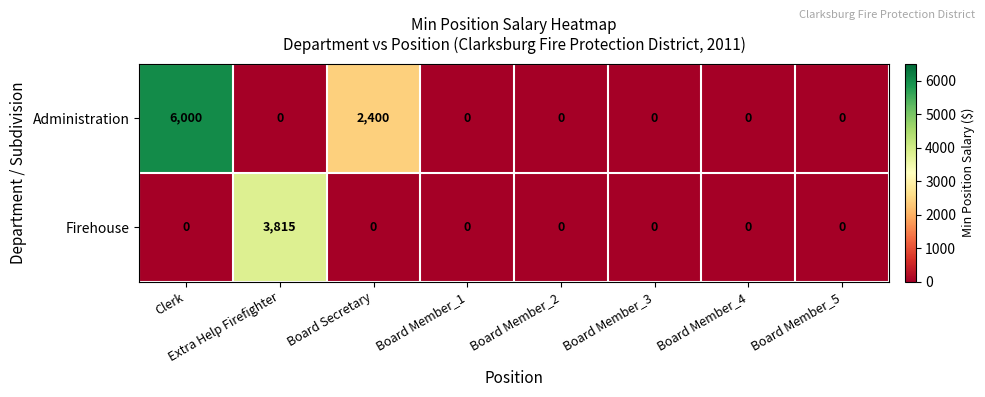

At which label is Administration closest to 3000?

Board Secretary